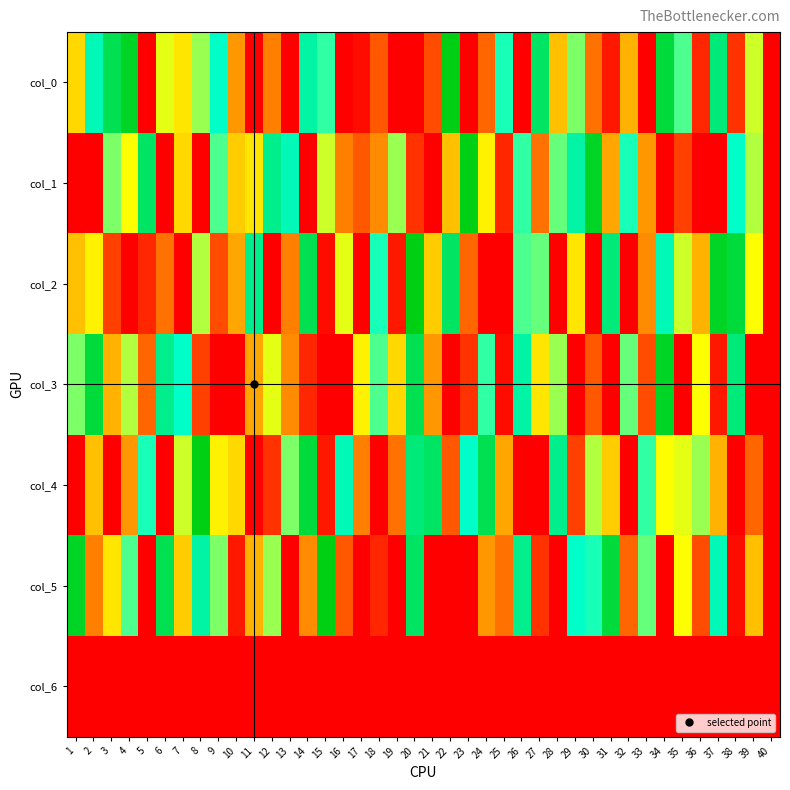

Reading right to left, list all the values displayed in this chart.

col_0: 40=0	39=22	38=4	37=34	36=3	35=27	34=37	33=0	32=14	31=2	30=9	29=25	28=15	27=35	26=0	25=29	24=8	23=0	22=39	21=6	20=0	19=0	18=7	17=1	16=0	15=28	14=32	13=0	12=10	11=0	10=12	9=30	8=24	7=18	6=21	5=0	4=38	3=36	2=31	1=17
col_1: 40=0	39=23	38=30	37=0	36=0	35=5	34=0	33=12	32=29	31=13	30=38	29=32	28=26	27=9	26=28	25=3	24=19	23=39	22=15	21=0	20=4	19=24	18=11	17=7	16=10	15=22	14=0	13=31	12=33	11=18	10=16	9=27	8=0	7=17	6=0	5=35	4=20	3=25	2=0	1=0
col_2: 40=0	39=20	38=37	37=38	36=14	35=22	34=31	33=11	32=0	31=34	30=0	29=18	28=0	27=26	26=27	25=0	24=0	23=8	22=35	21=16	20=39	19=2	18=29	17=0	16=21	15=1	14=36	13=10	12=0	11=33	10=13	9=6	8=23	7=0	6=9	5=3	4=0	3=5	2=19	1=15
col_3: 40=0	39=0	38=34	37=2	36=20	35=0	34=38	33=6	32=26	31=0	30=7	29=0	28=24	27=18	26=32	25=1	24=28	23=4	22=0	21=12	20=36	19=17	18=27	17=19	16=0	15=0	14=3	13=11	12=21	11=13	10=0	9=0	8=5	7=30	6=33	5=8	4=23	3=14	2=37	1=25
col_4: 40=0	39=8	38=0	37=14	36=24	35=21	34=20	33=28	32=0	31=16	30=23	29=5	28=33	27=0	26=0	25=13	24=36	23=30	22=7	21=35	20=34	19=9	18=0	17=10	16=31	15=2	14=37	13=25	12=4	11=0	10=17	9=19	8=39	7=22	6=0	5=29	4=12	3=0	2=15	1=0
col_5: 40=0	39=15	38=1	37=31	36=6	35=20	34=0	33=26	32=8	31=37	30=29	29=30	28=0	27=4	26=33	25=9	24=12	23=0	22=0	21=0	20=35	19=0	18=3	17=0	16=7	15=39	14=11	13=0	12=24	11=14	10=2	9=25	8=32	7=16	6=36	5=0	4=27	3=18	2=10	1=38
col_6: 40=0	39=0	38=0	37=0	36=0	35=0	34=0	33=0	32=0	31=0	30=0	29=0	28=0	27=0	26=0	25=0	24=0	23=0	22=0	21=0	20=0	19=0	18=0	17=0	16=0	15=0	14=0	13=0	12=0	11=0	10=0	9=0	8=0	7=0	6=0	5=0	4=0	3=0	2=0	1=0